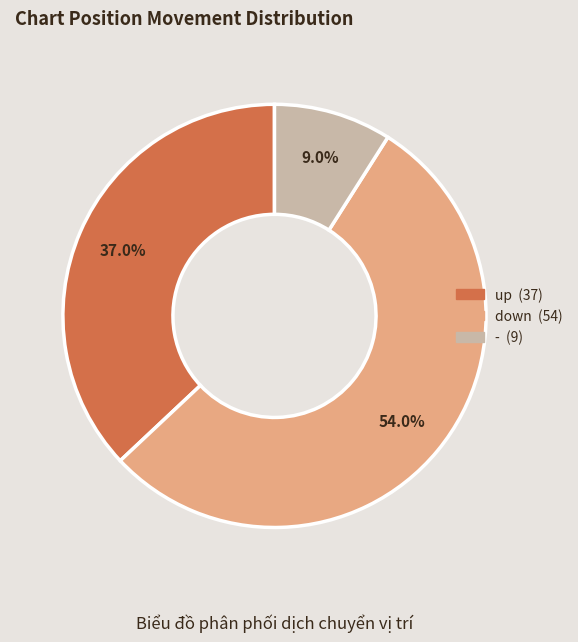

Is there a majority slice in this chart?

Yes